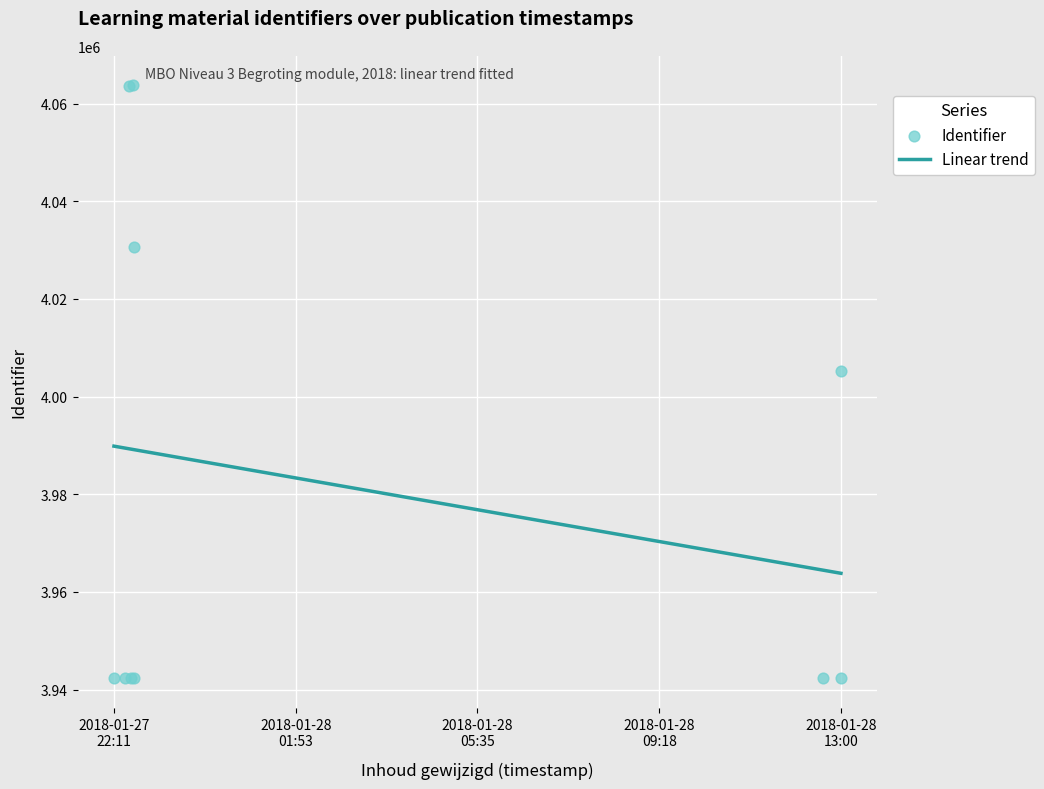

Approximately how many times larger is the value at 2018-01-27 22:35:24 compared to 2018-01-27 22:35:06?

1.0